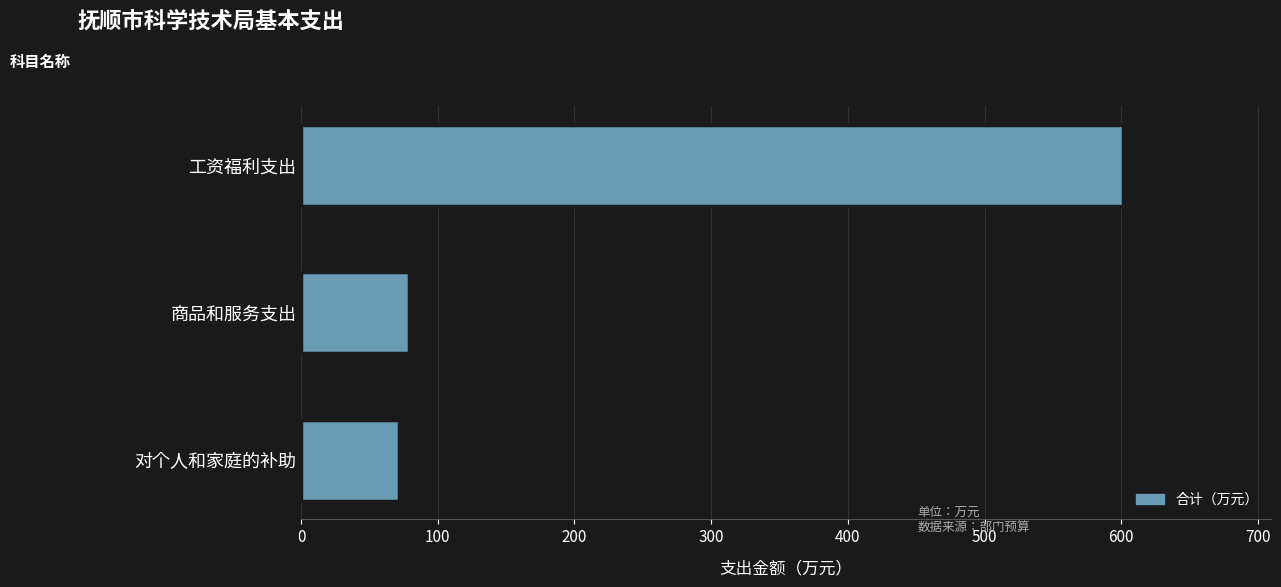

Is it true that the value at 对个人和家庭的补助 is 23.4?

False